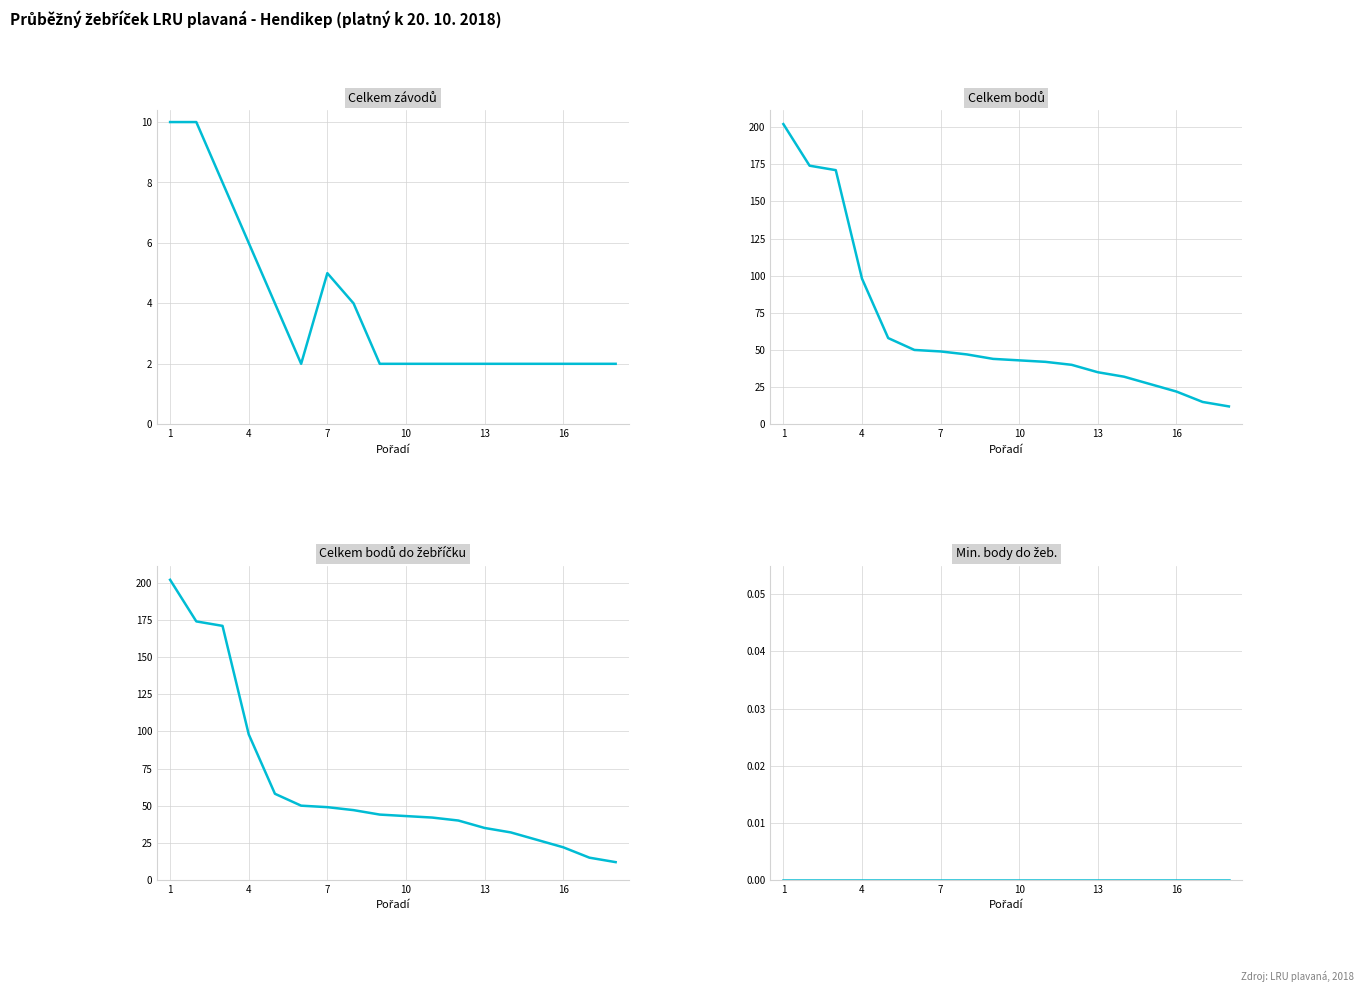

At how many categories does at least one series exceed 84?

4